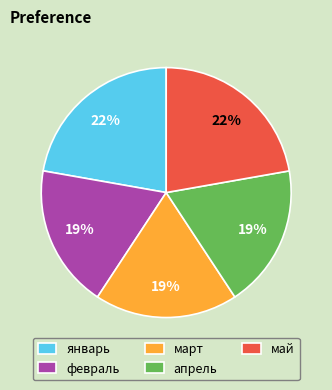

Is апрель the majority of the pie?

No